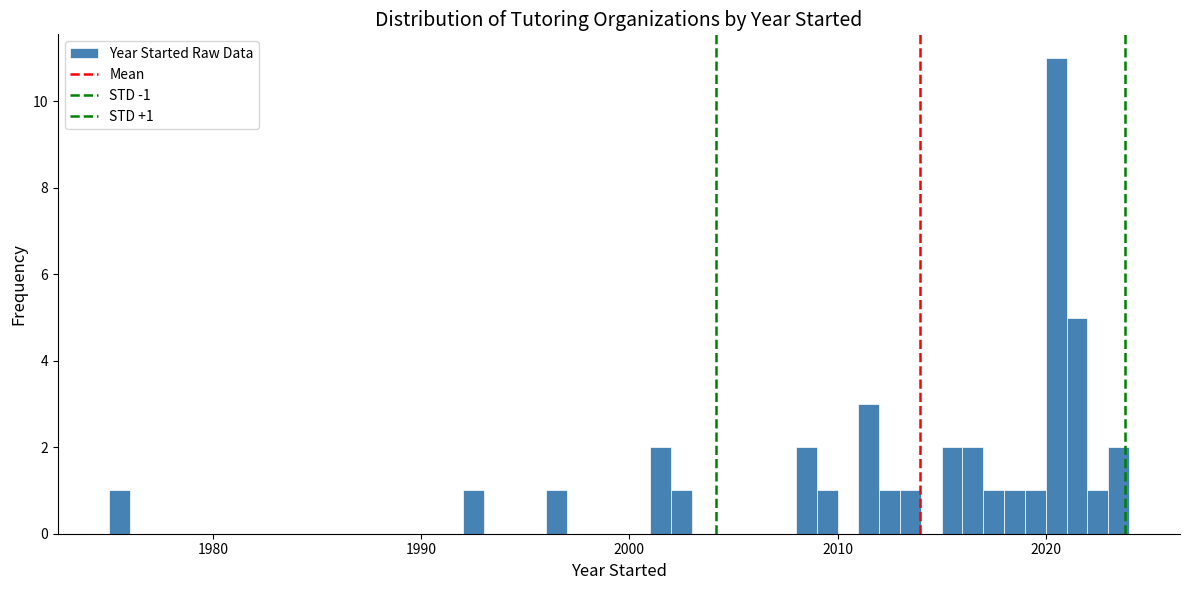

Around what value on the x-axis is the tallest bar? Give the approximate position of its centre, as read against the axis.

2021